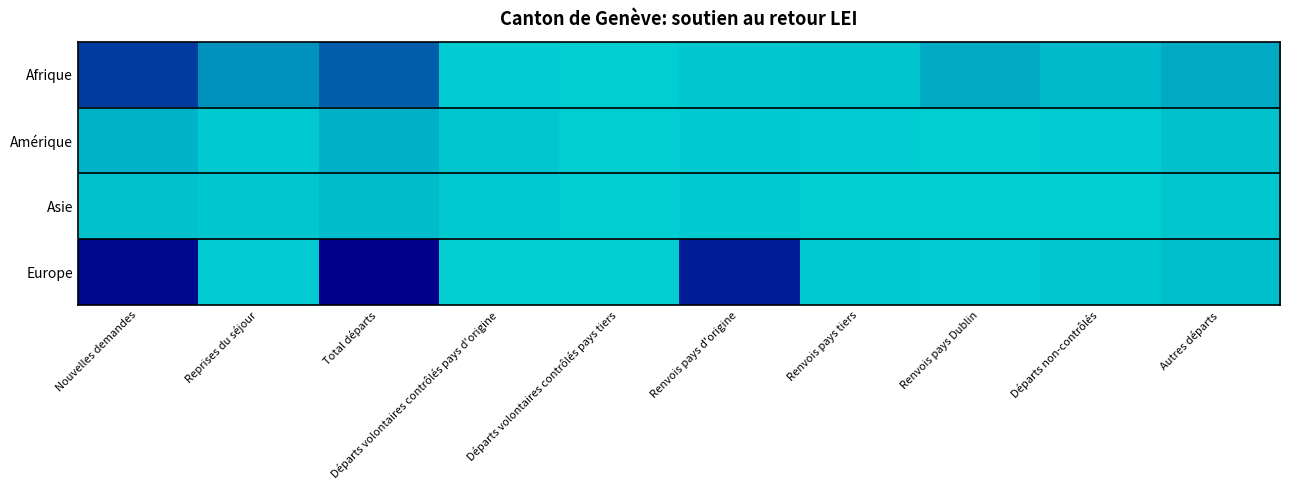

True or false: Asie has a value of 1 at Renvois pays d'origine.

False